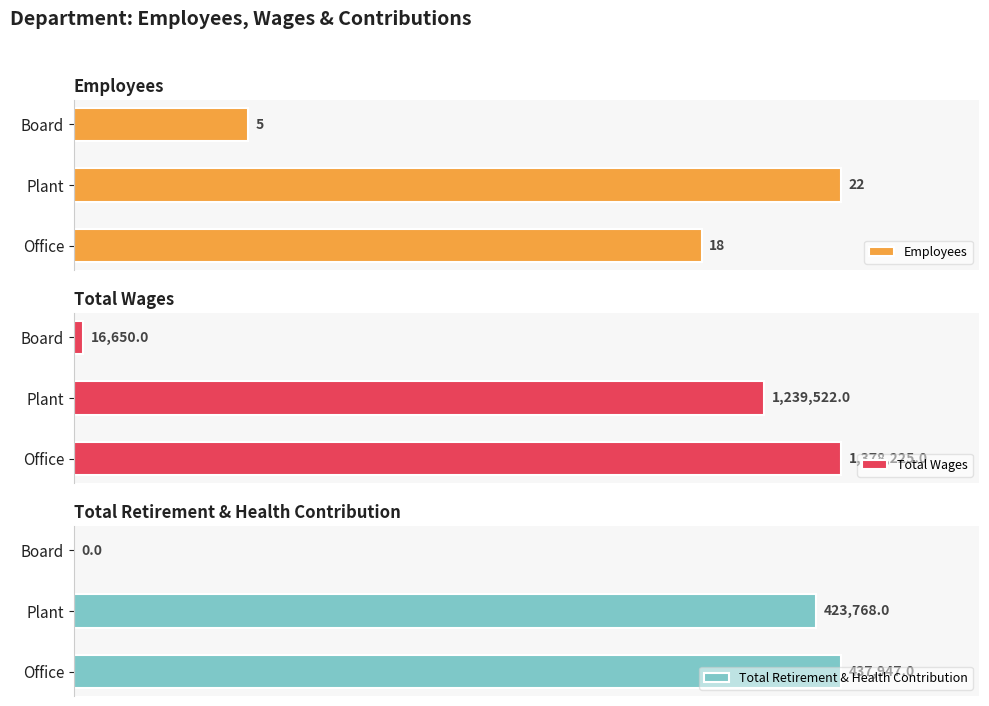

What is the value of the Total Wages bar at the 2nd from the left?

1239522